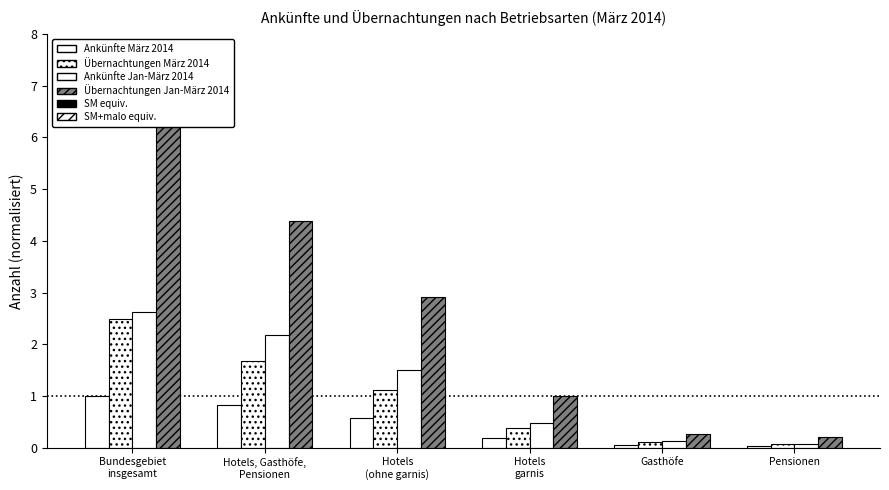

List the labels in order of Übernachtungen Jan-März 2014 value, largest first.

Bundesgebiet
insgesamt, Hotels, Gasthöfe,
Pensionen, Hotels
(ohne garnis), Hotels
garnis, Gasthöfe, Pensionen